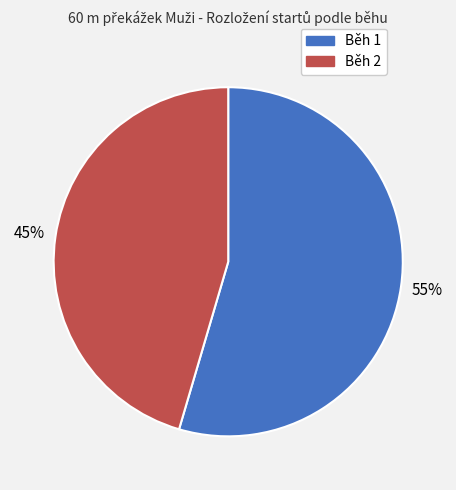

Do Běh 2 and Běh 1 together represent more than half of the pie?

Yes